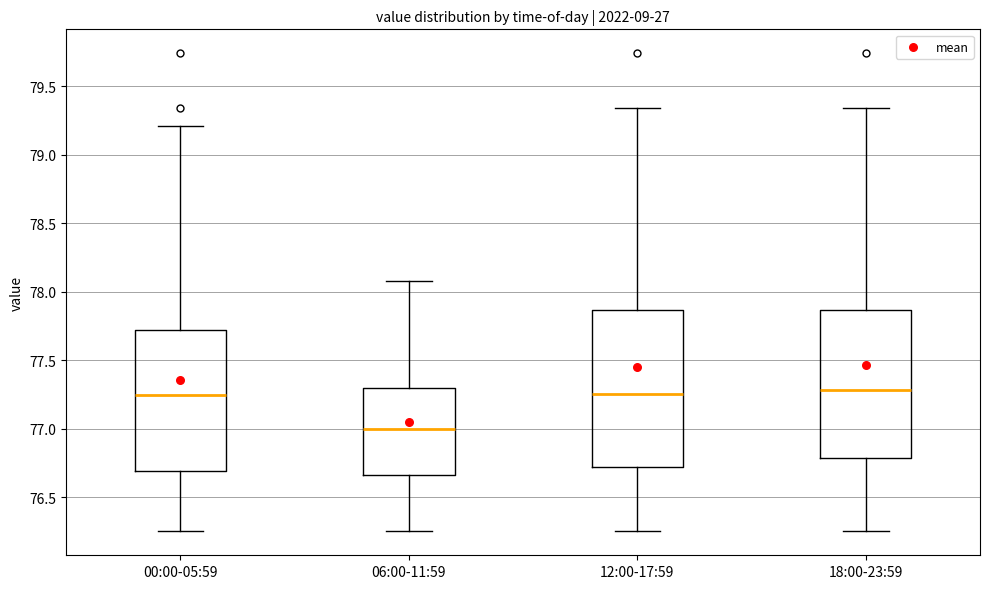

Reading left to right, transcribe this box plot: for each box, give where its median line is, the range the box spans, and where its two whiskers end, as read against the y-axis. The values are not printed on the chart, so give them approximately, as read against the axis.

00:00-05:59: median 77.25, box 76.70 to 77.70, whiskers 76.25 to 79.20
06:00-11:59: median 77.00, box 76.65 to 77.30, whiskers 76.25 to 78.10
12:00-17:59: median 77.25, box 76.70 to 77.85, whiskers 76.25 to 79.35
18:00-23:59: median 77.30, box 76.80 to 77.85, whiskers 76.25 to 79.35